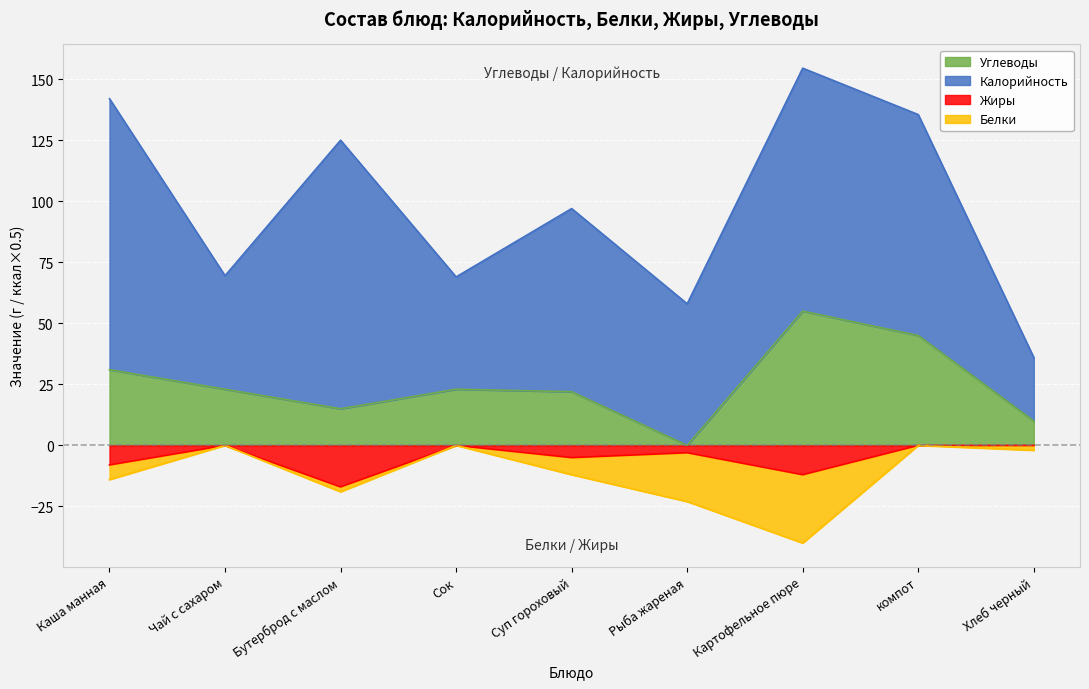

What value does the Углеводы series have at Чай с сахаром, to the nearest 10?

20